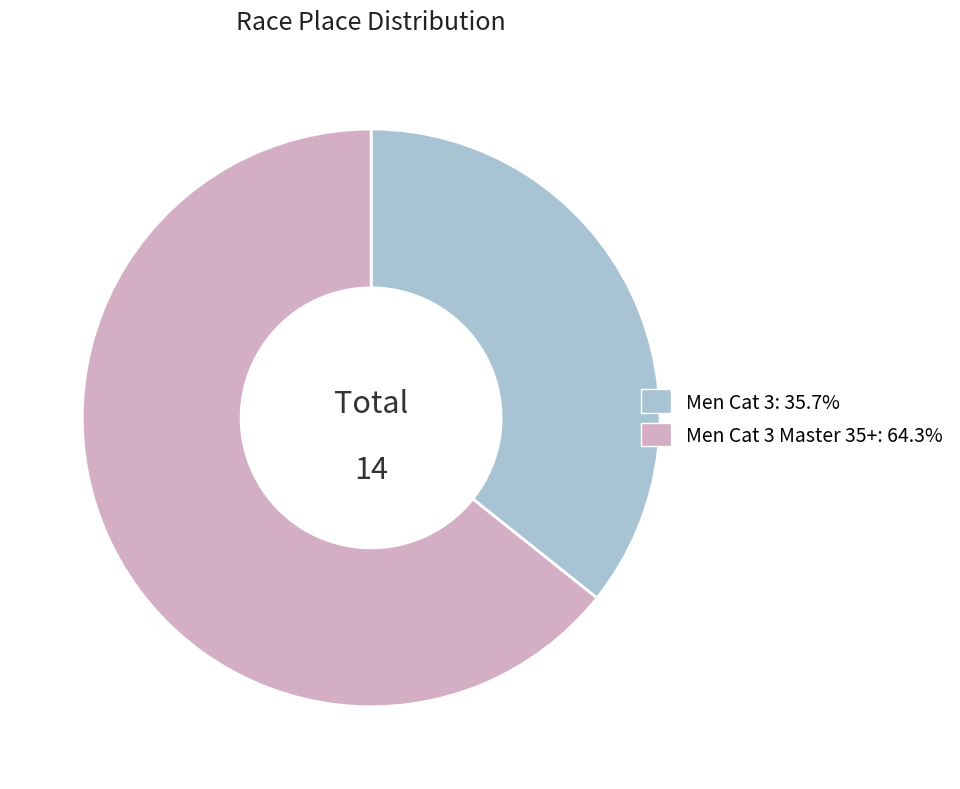

Is there any slice that represents more than half of the pie?

Yes